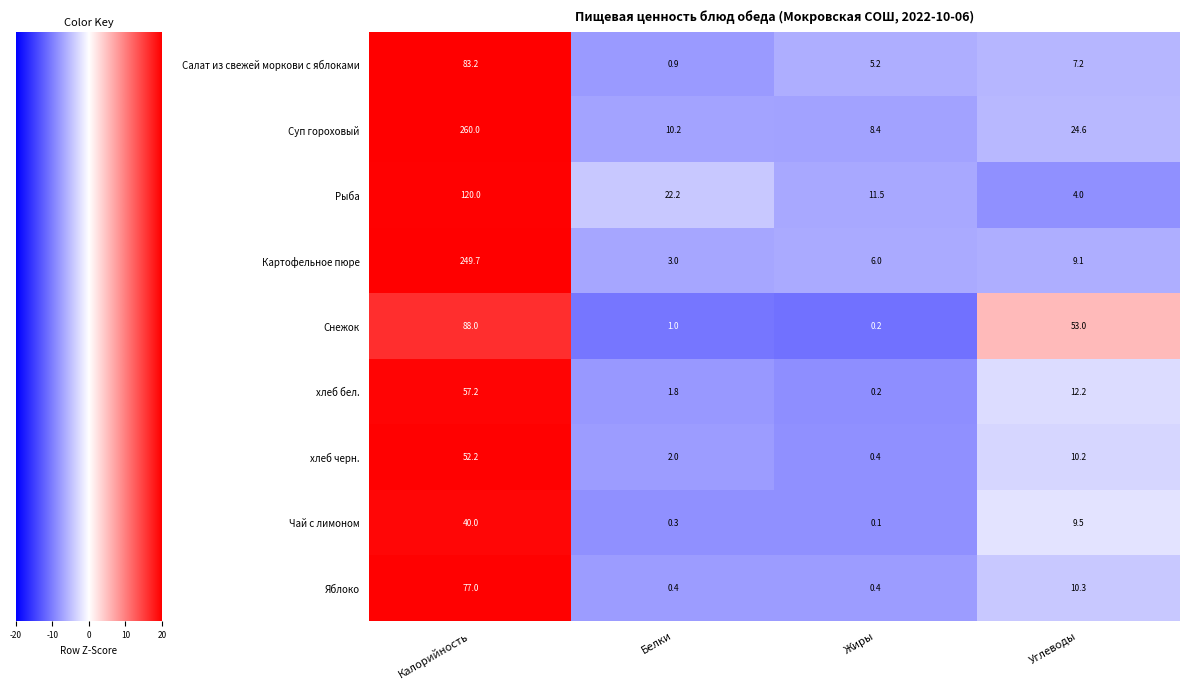

At how many categories does at least one series exceed 0?

4